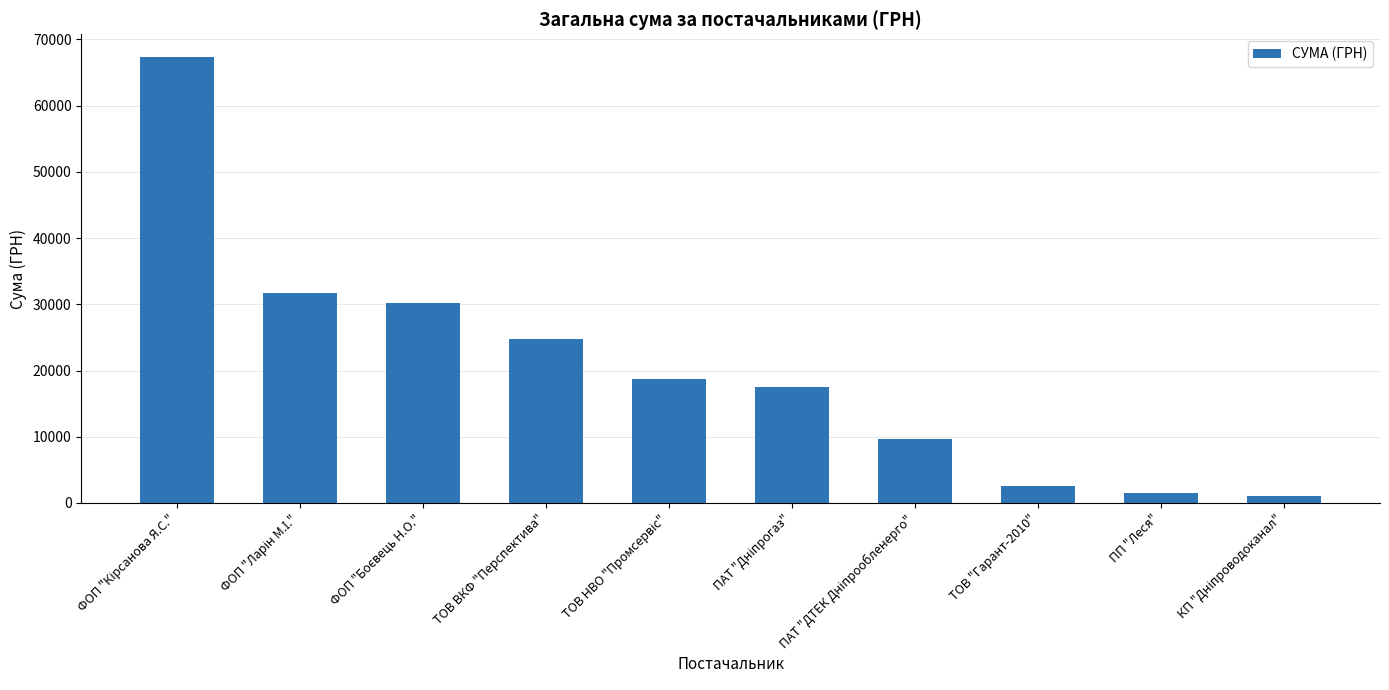

How many categories are shown in the chart?

10